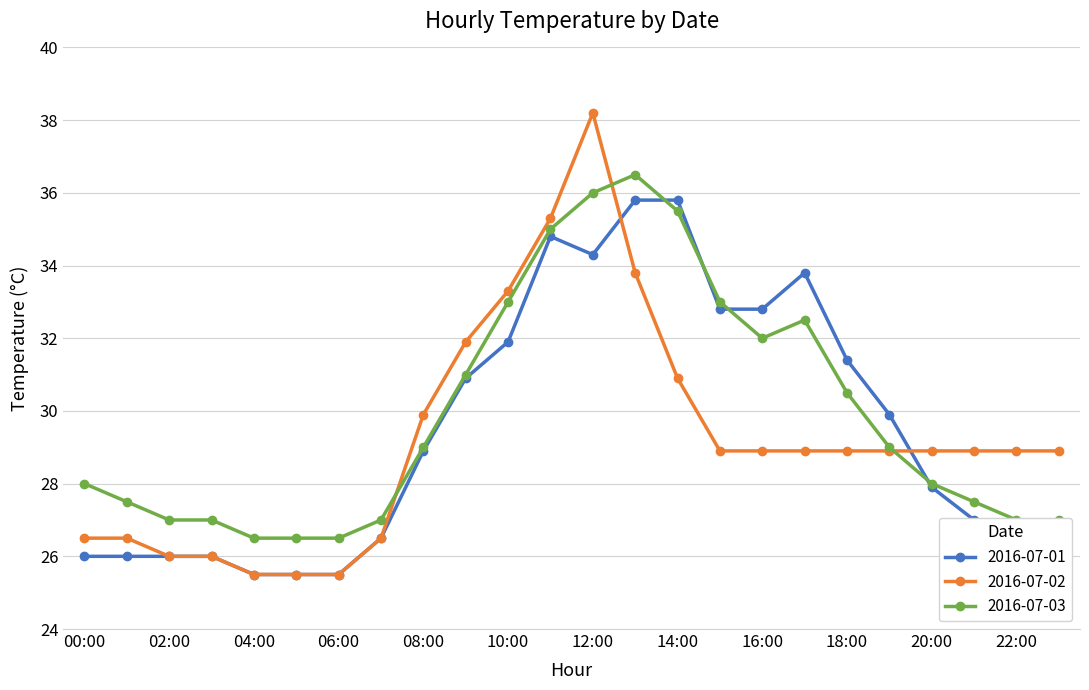

What is the maximum value shown in the chart?

38.2